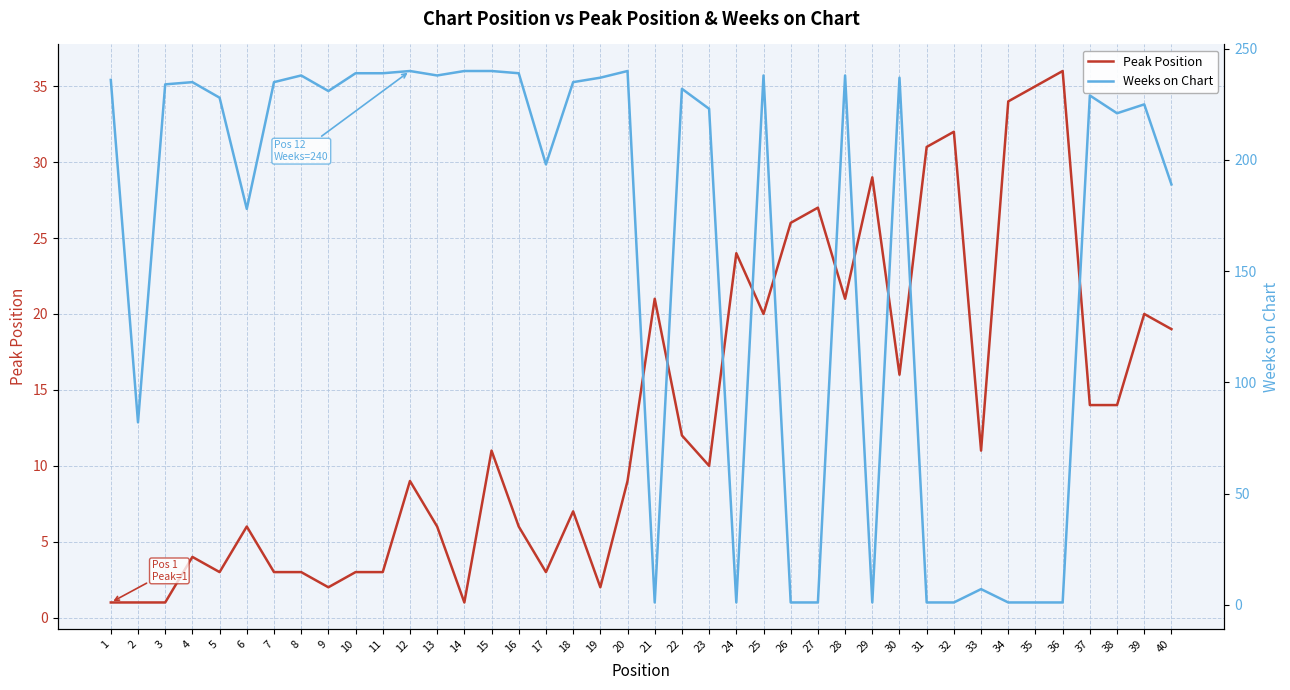

Is it true that Peak Position equals 6 at 16?

True